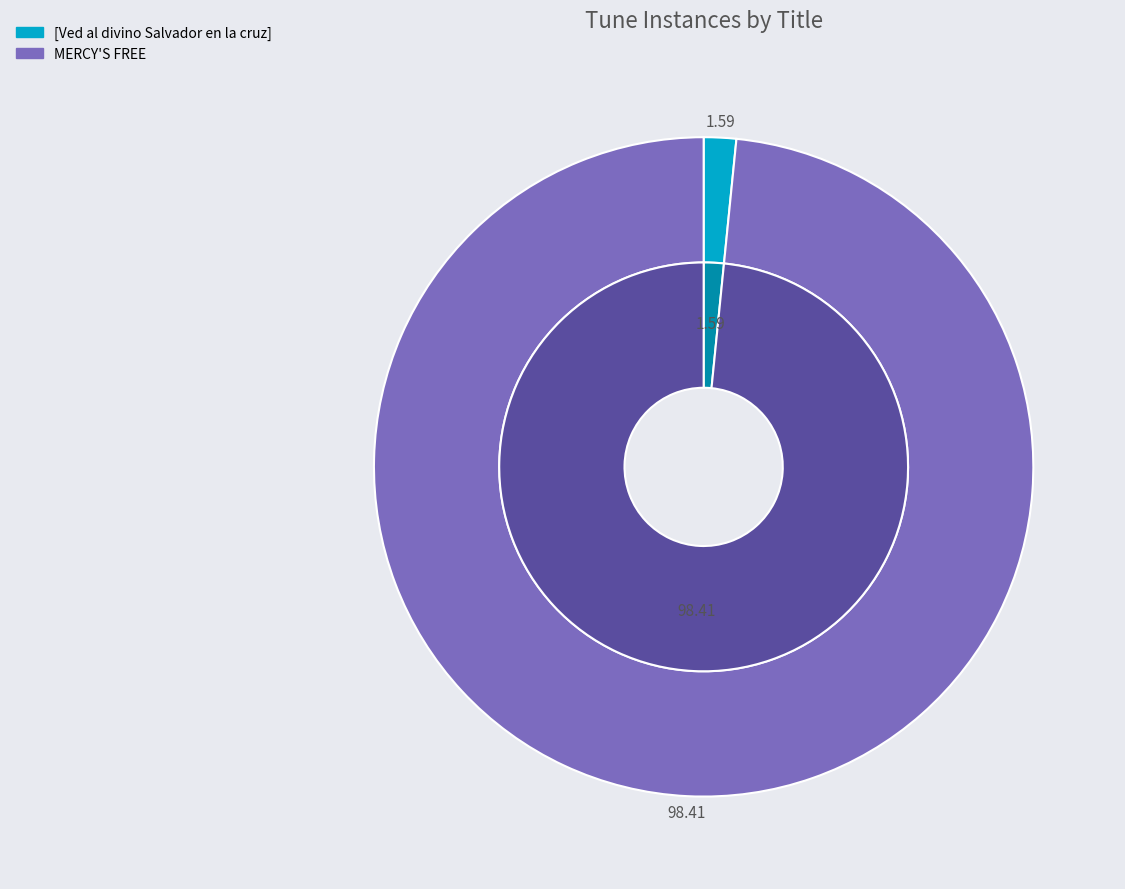

To the nearest percent, what portion does MERCY'S FREE represent?

98%